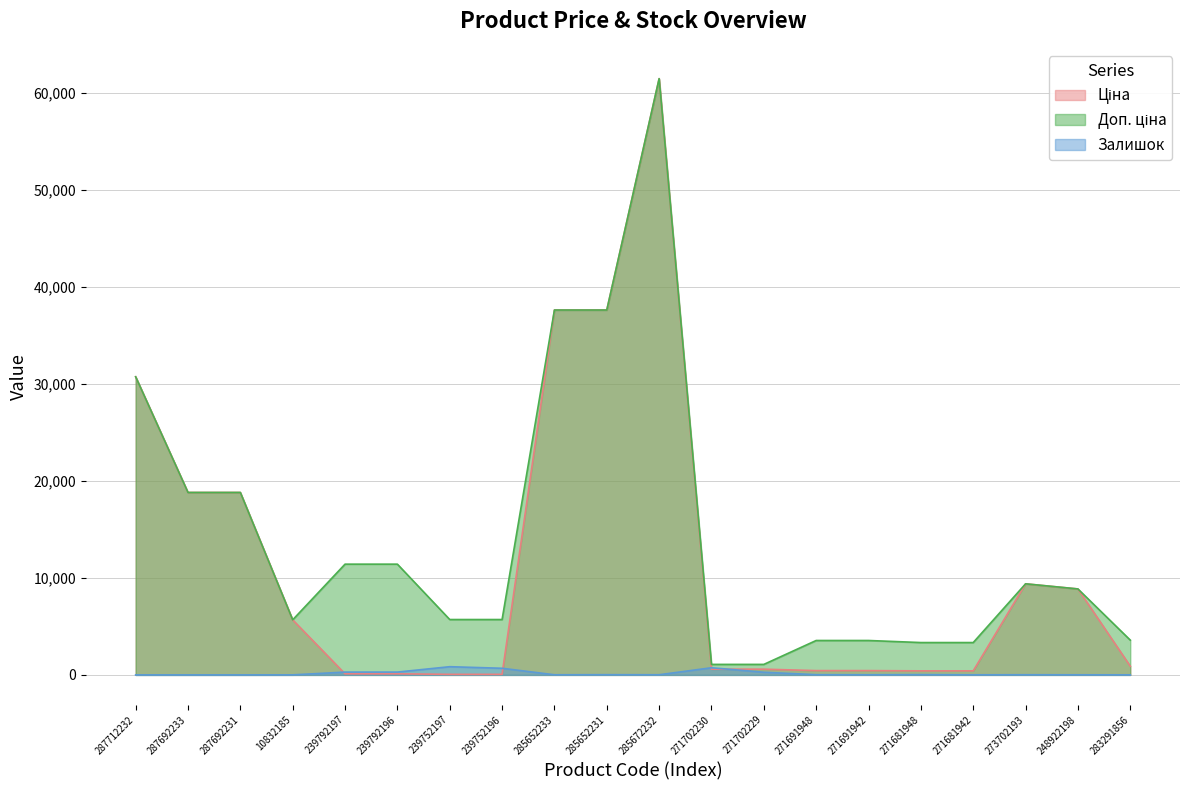

Reading right to left, extract all data points from this chart.

Ціна: 283291856=895.9	248922198=8856.7	273702193=9384.0	271681942=416.6	271681948=416.6	271691942=443.1	271691948=443.1	271702229=589.9	271702230=589.9	285672232=61434.3	285652231=37593.6	285652233=37593.6	239752196=57.0	239752197=57.0	239792196=114.1	239792197=114.1	10832185=5673.8	287692231=18796.8	287692233=18796.8	287712232=30717.1
Доп. ціна: 283291856=3583.6	248922198=8856.7	273702193=9384.0	271681942=3332.5	271681948=3332.5	271691942=3545.0	271691948=3545.0	271702229=1081.7	271702230=1081.7	285672232=61434.3	285652231=37593.6	285652233=37593.6	239752196=5705.0	239752197=5705.0	239792196=11410.0	239792197=11410.0	10832185=5673.8	287692231=18796.8	287692233=18796.8	287712232=30717.1
Залишок: 283291856=7.0	248922198=11.0	273702193=17.0	271681942=10.0	271681948=30.0	271691942=13.0	271691948=22.0	271702229=273.0	271702230=736.0	285672232=16.0	285652231=23.0	285652233=13.0	239752196=683.0	239752197=845.0	239792196=290.0	239792197=289.0	10832185=4.0	287692231=0.0	287692233=0.0	287712232=0.0